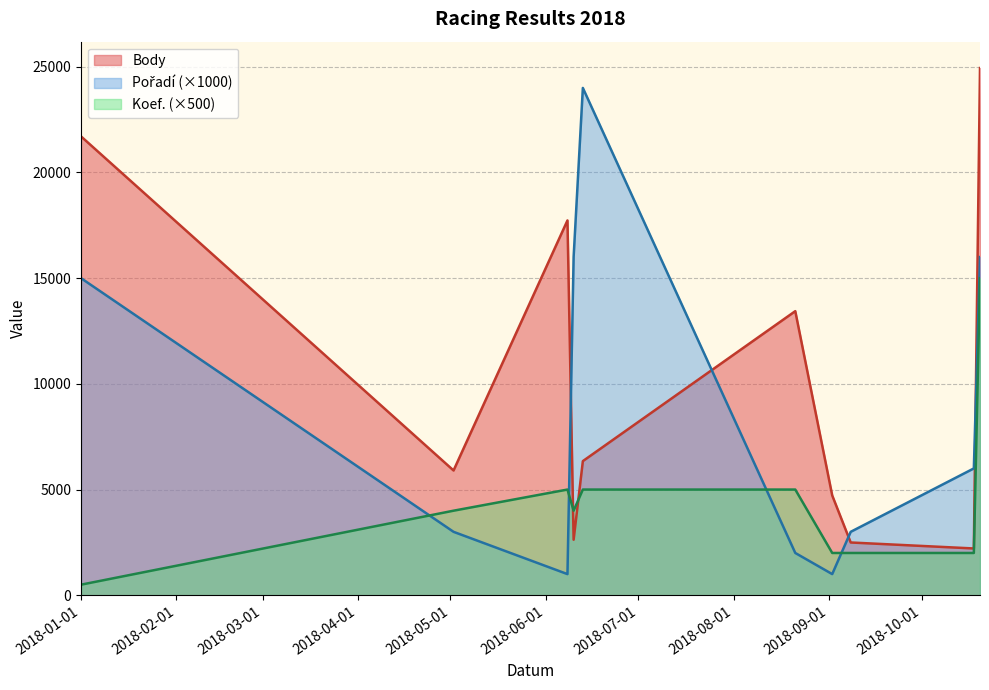

Between which two adjacent categories do Koef. and Body first intersect?

2018-06-08 and 2018-06-10